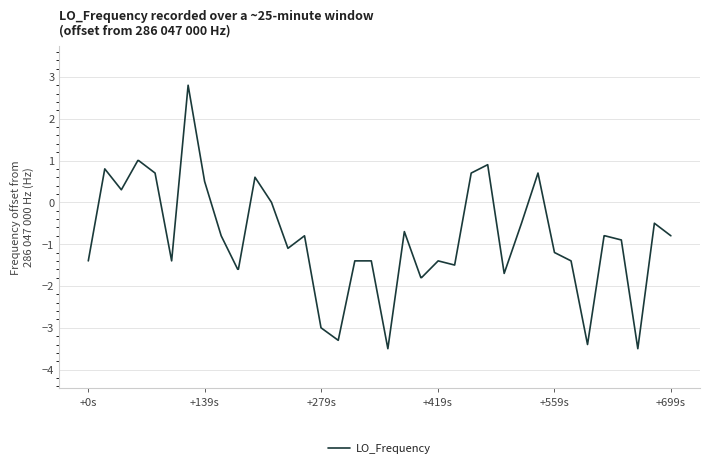

What is the greatest value displayed?

2.8